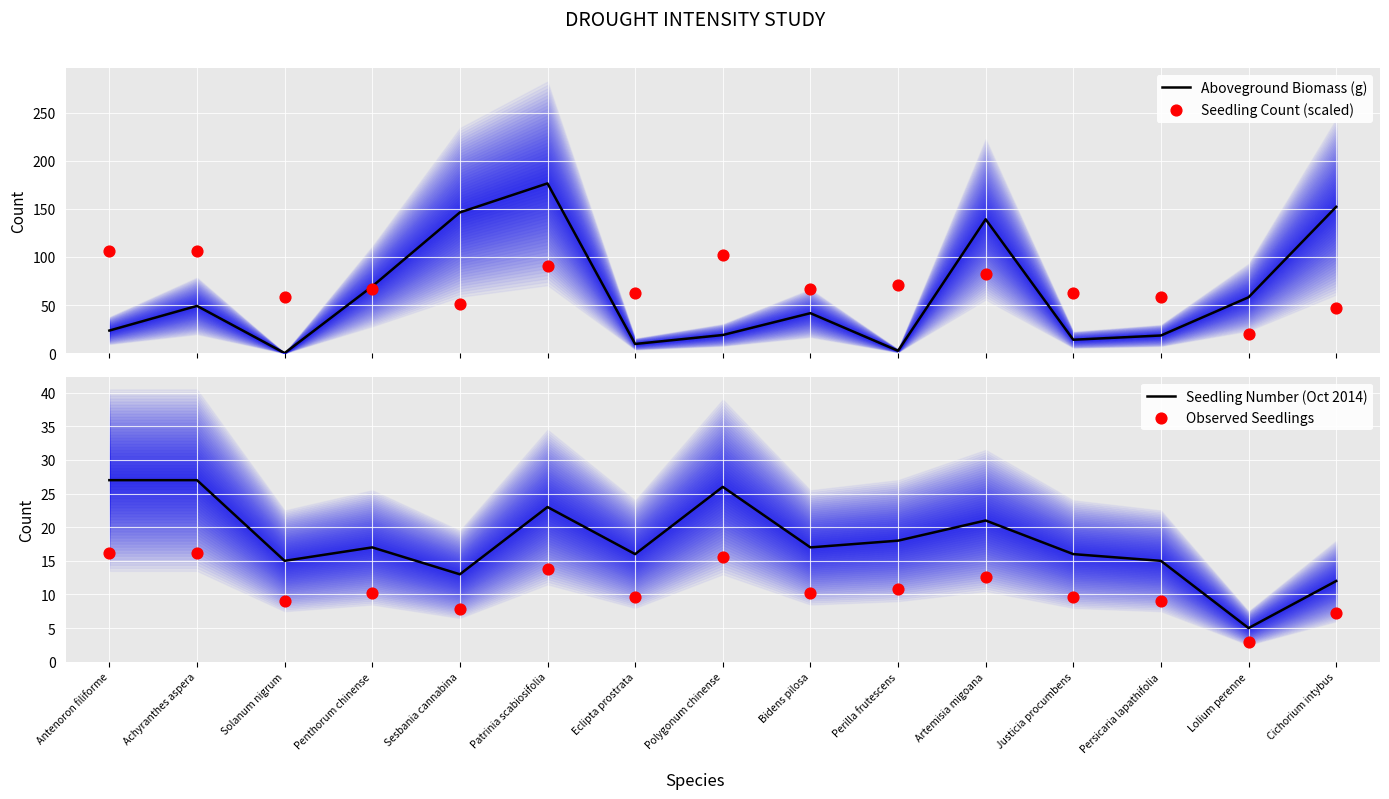

What is the total value across all series at Antenoron filiforme?

172.5